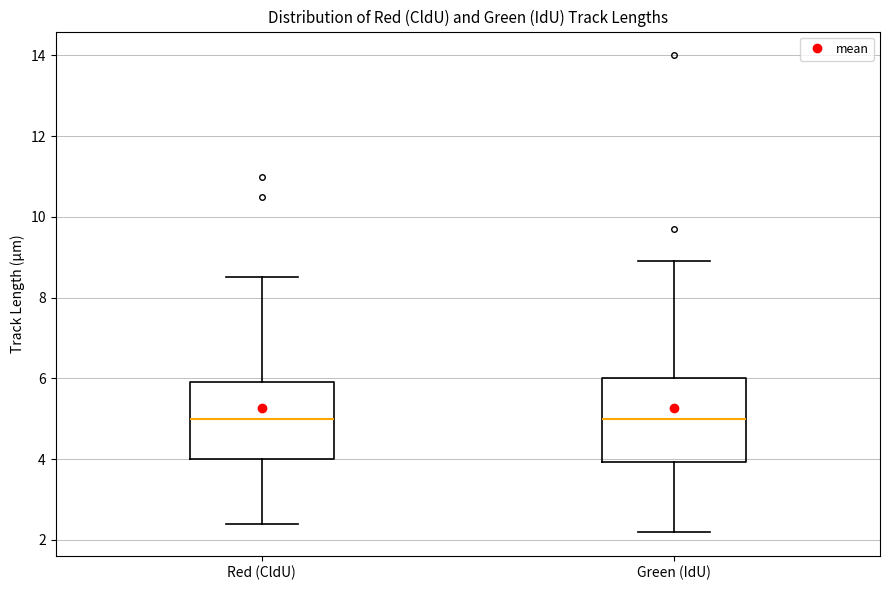

Reading left to right, transcribe this box plot: for each box, give where its median line is, the range the box spans, and where its two whiskers end, as read against the y-axis. The values are not printed on the chart, so give them approximately, as read against the axis.

Red (CldU): median 5.0, box 4.0 to 6.0, whiskers 2.4 to 8.6
Green (IdU): median 5.0, box 4.0 to 6.0, whiskers 2.2 to 9.0